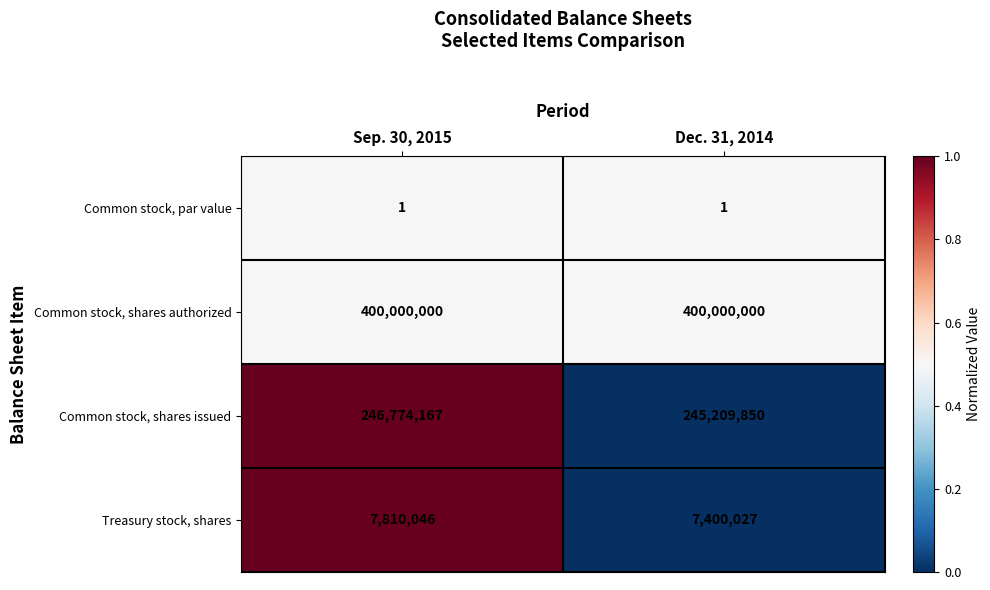

Which series has the largest range (max minus min)?

Common stock, shares issued